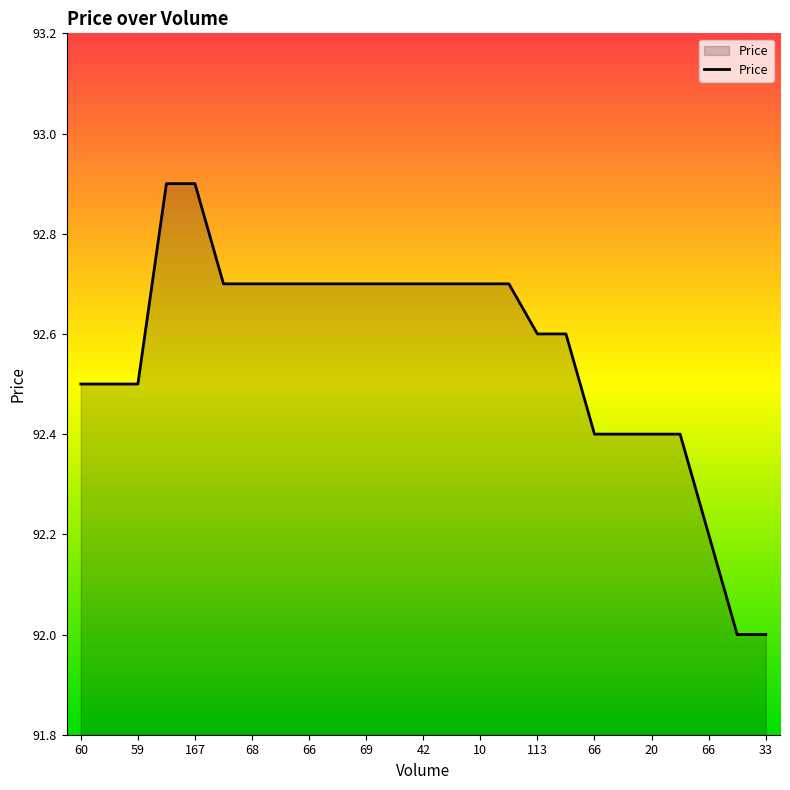

What is the minimum value shown in the chart?

92.0